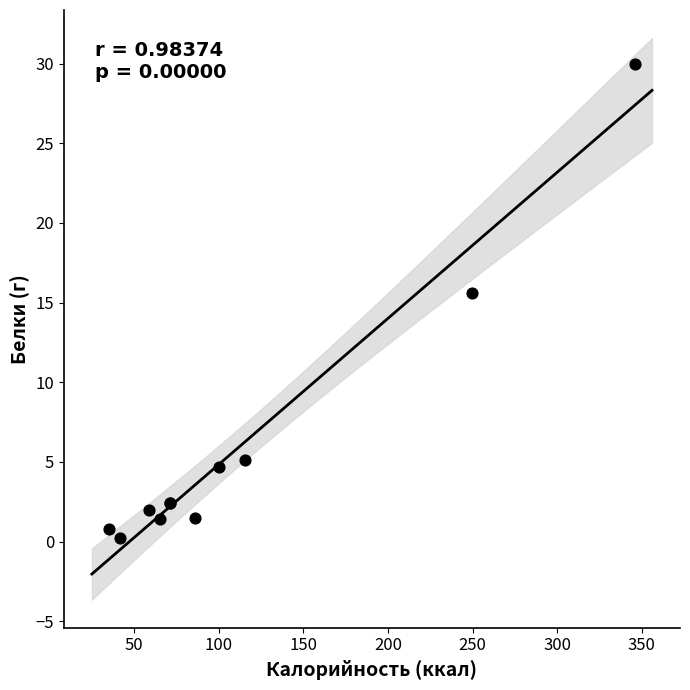

What Y value in the scatter plot is closest to 15?

15.6